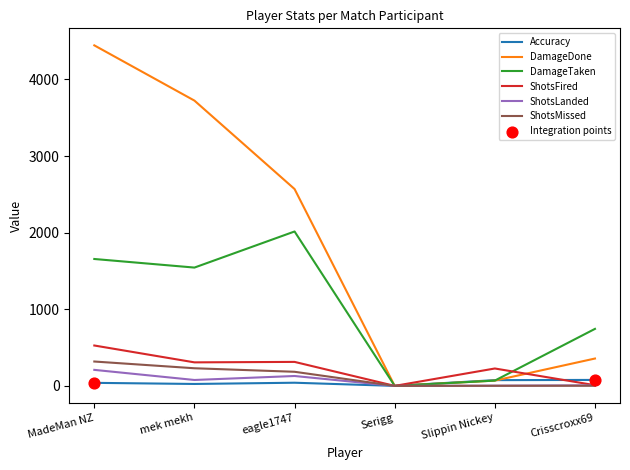

At which category is the sum across all series the highest?

MadeMan NZ